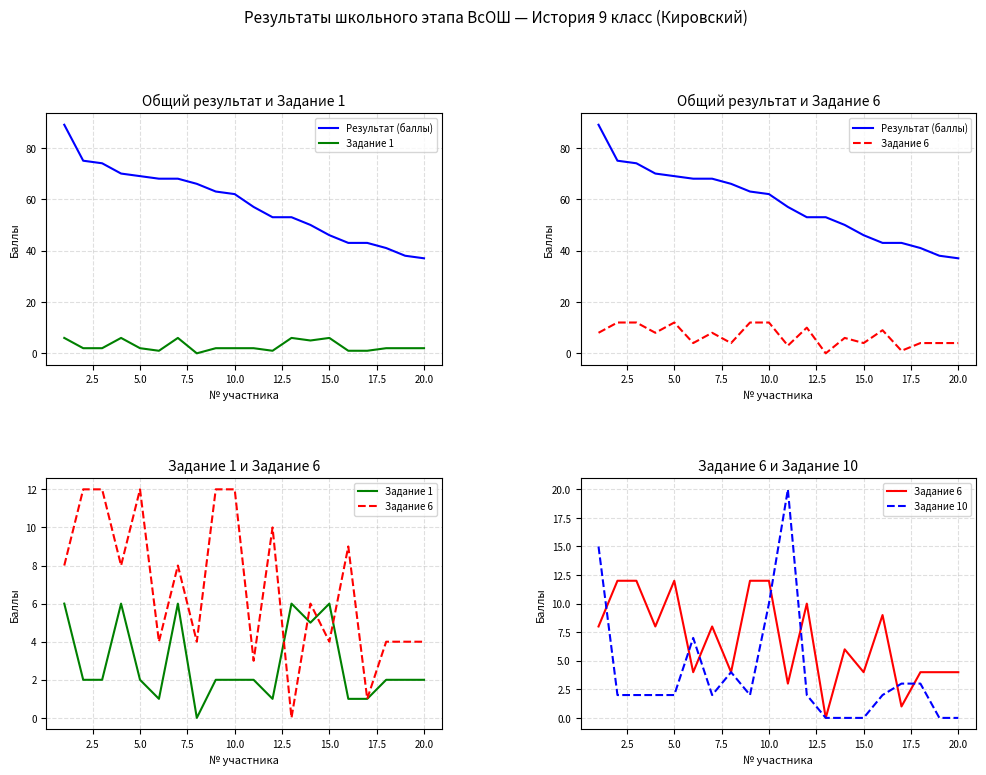

What is the difference between the maximum and minimum values in the Результат (баллы) series?

52